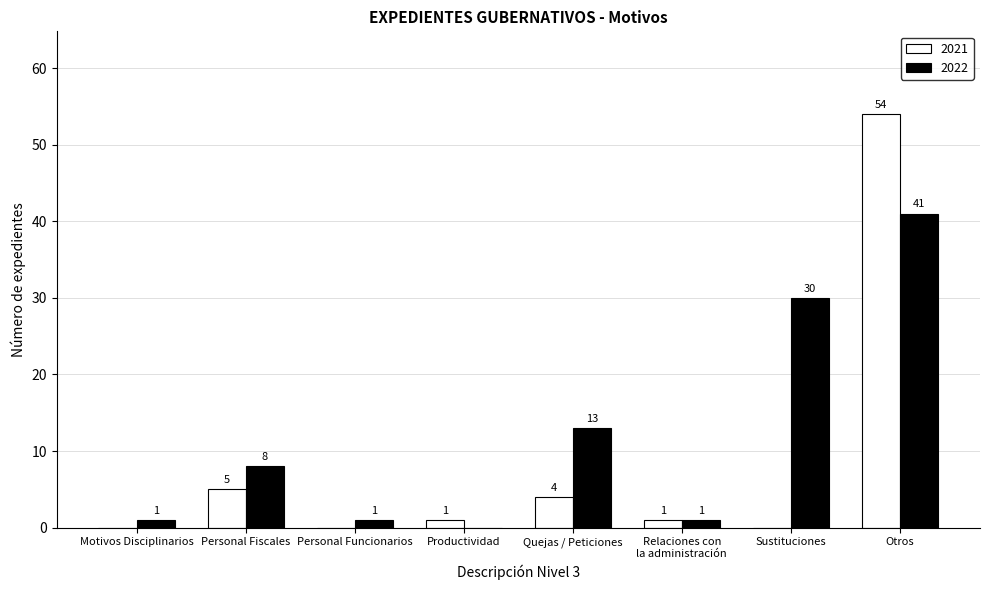

Reading left to right, list all the values displayed in this chart.

2021: 0	5	0	1	4	1	0	54
2022: 1	8	1	0	13	1	30	41